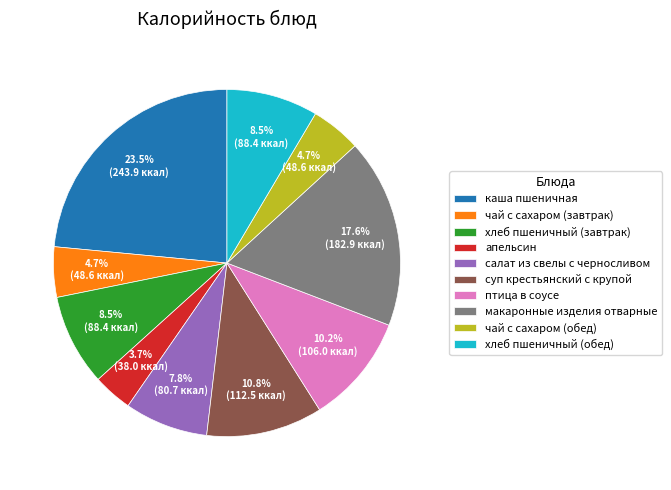

Is there a majority slice in this chart?

No